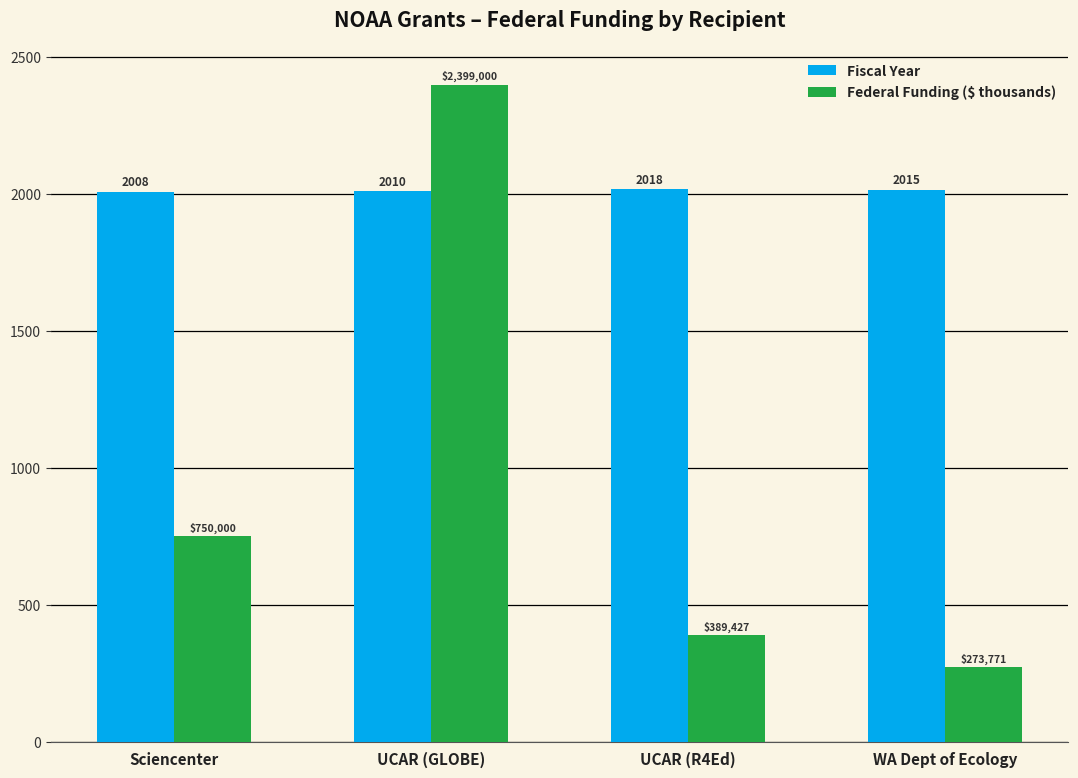

How many Fiscal Year values are between 2010 and 2018?

3